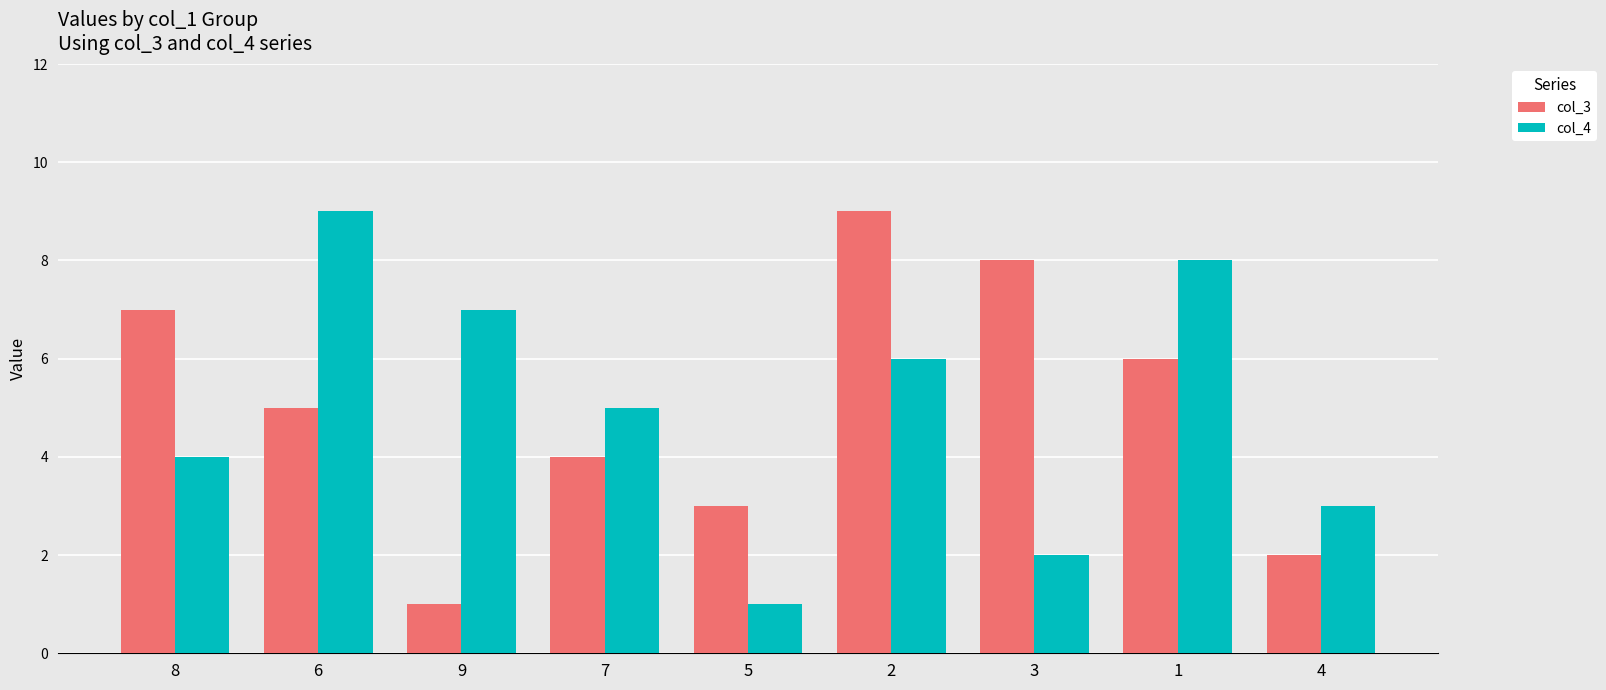

Which series changed the most between 5 and 2?

col_3